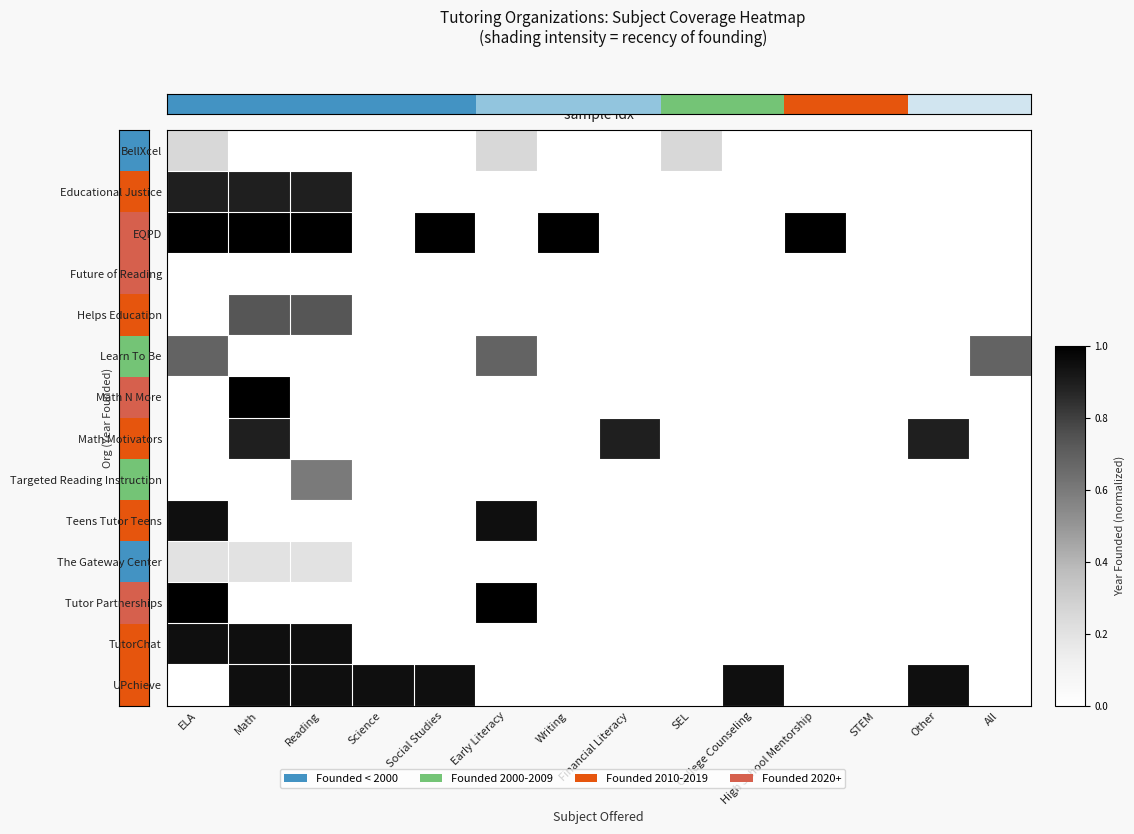

At which category does the chart reach its minimum across all series?

Math